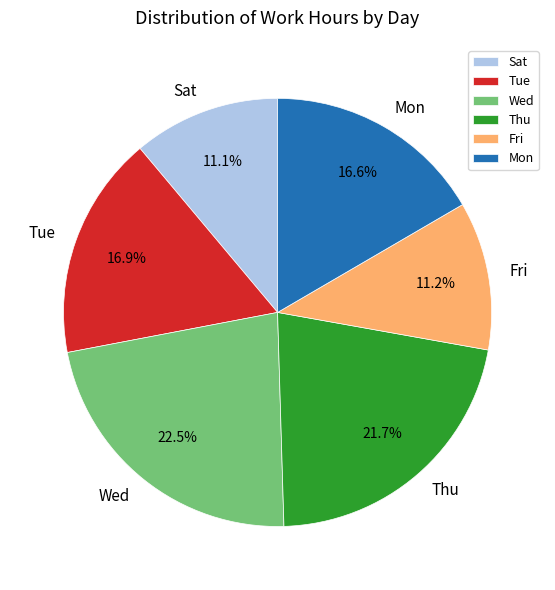

Which slice is the largest?

Wed